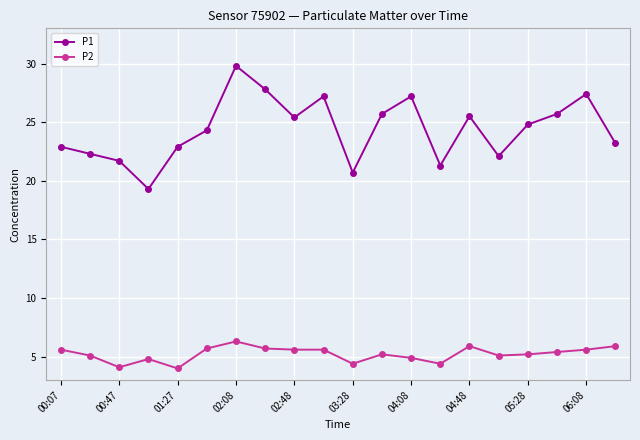

True or false: P1 has more than 2 interior local peaks.

True